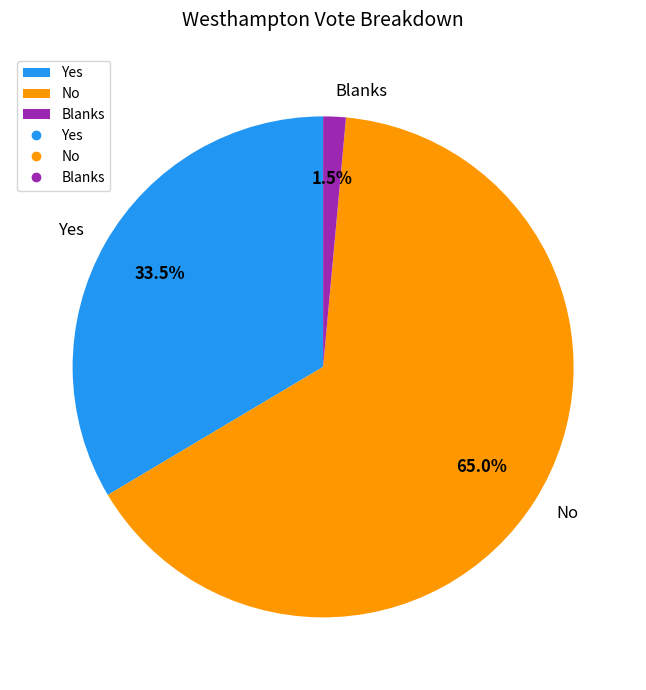

Which slice is the largest?

No